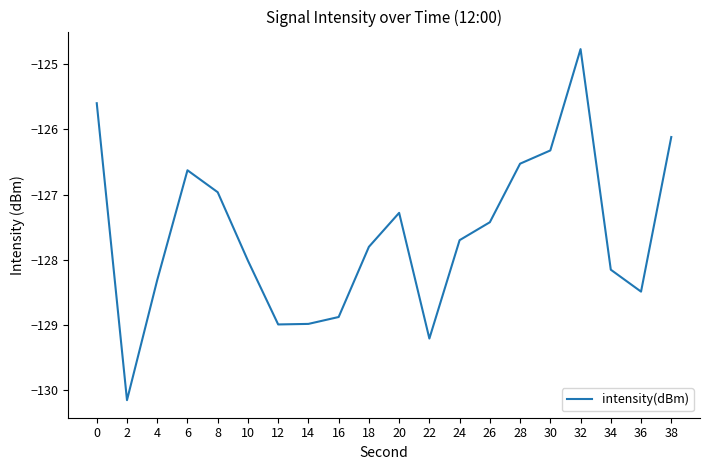

Which has a higher value, 24 or 10?

24